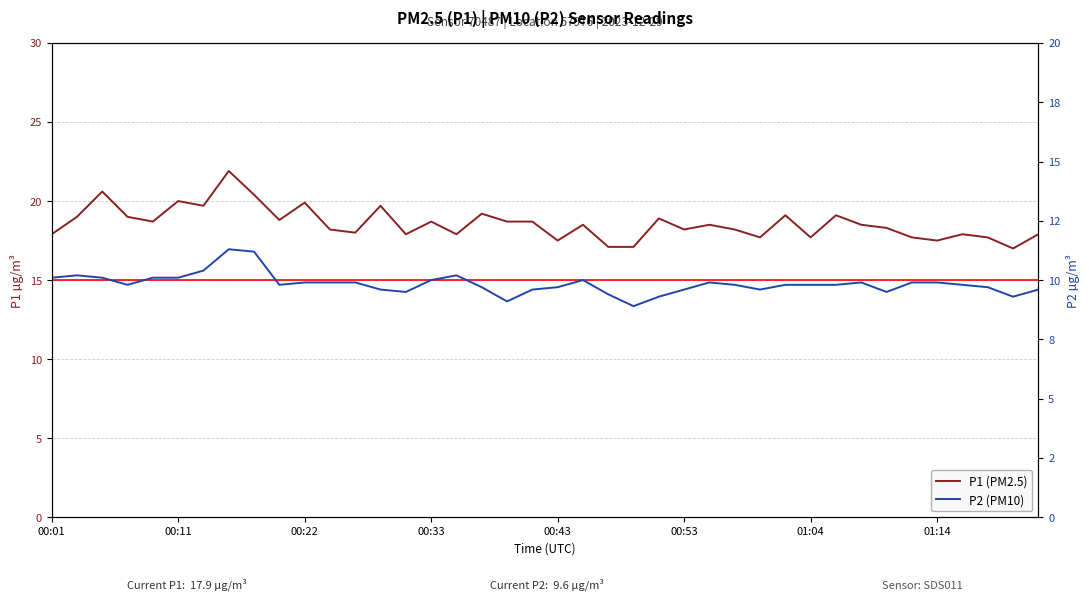

The value of P2 (PM10) at 11 is 9.9. True or false?

True